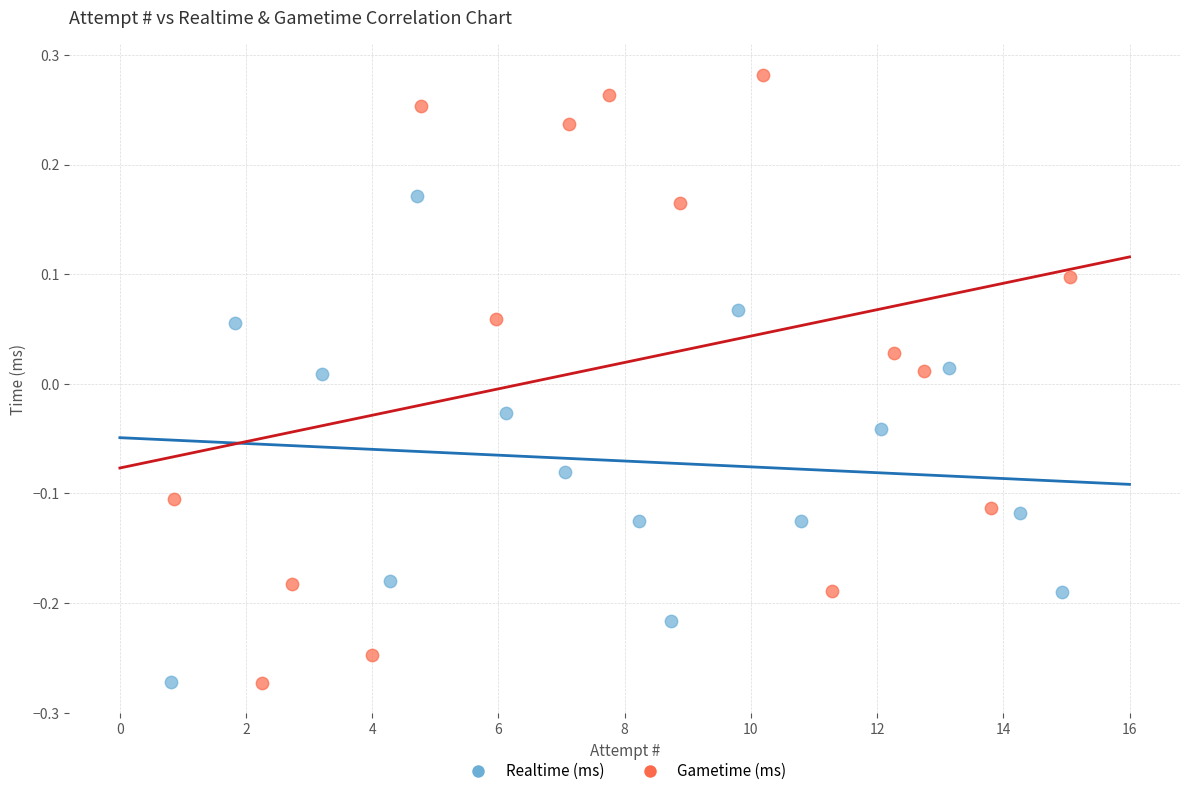

Which series has the largest Y range (max minus min)?

Gametime (ms)